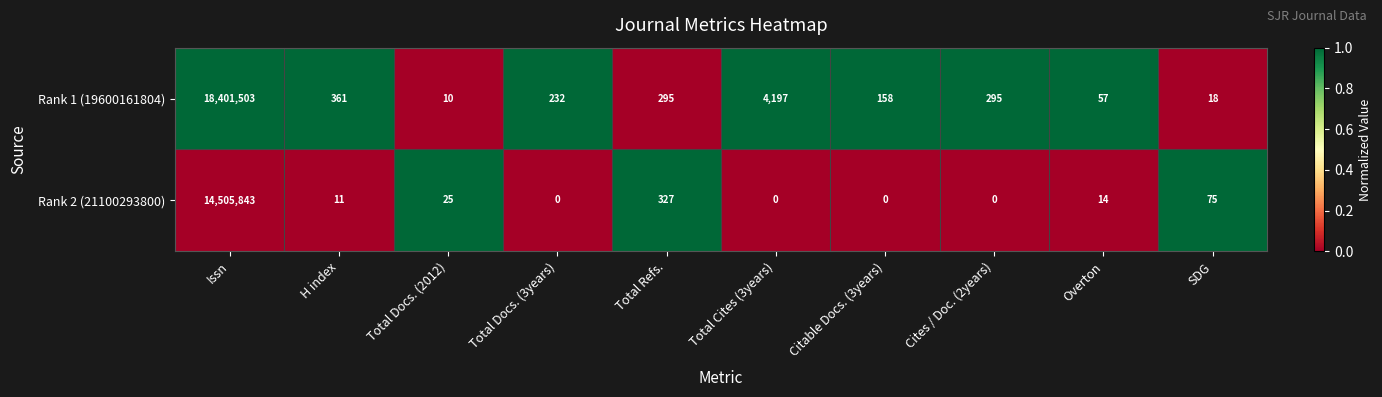

What is the sum of the Rank 1 (19600161804) values at Total Refs. and Total Cites (3years)?

4492